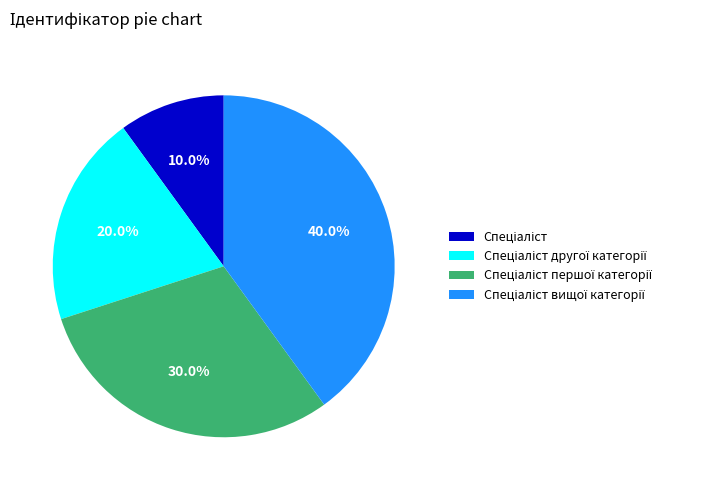

Is there any slice that represents more than half of the pie?

No